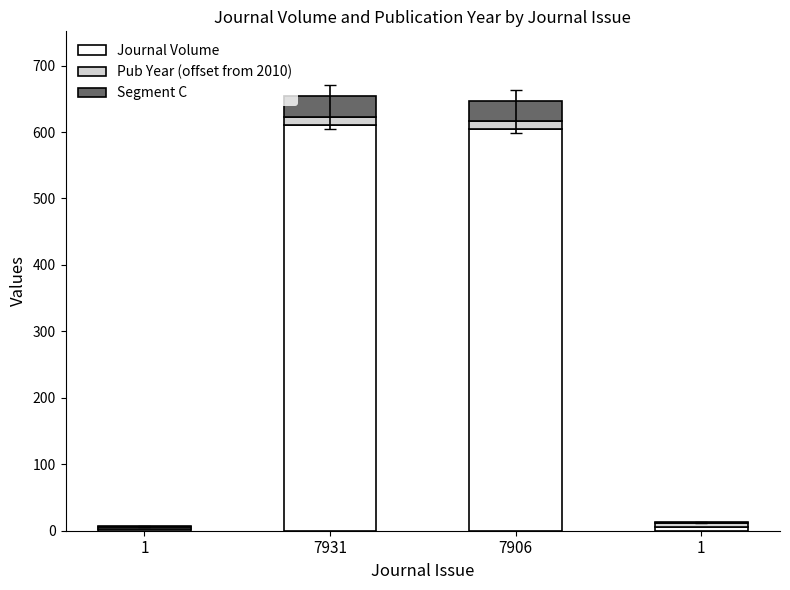

The Journal Volume series shows 0.9 at 1. True or false?

False